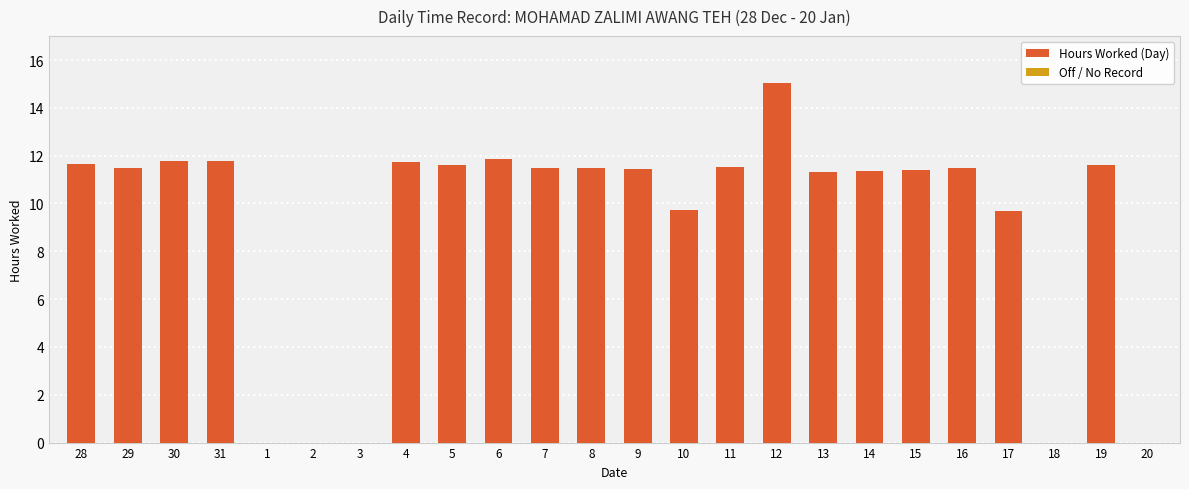

What is the sum of the values at 31 and 8?

23.3